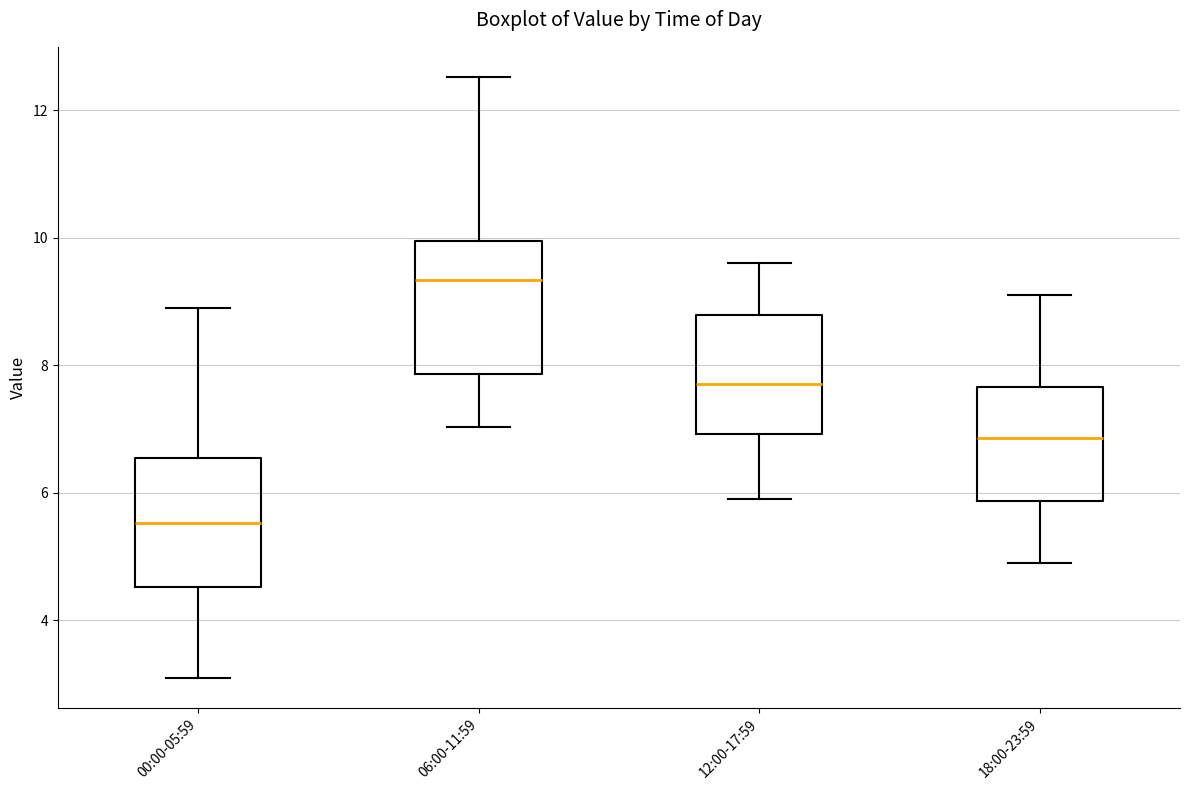

Reading left to right, read every box against the y-axis: the position of its median line, the range the box covers, and the ends of its whiskers. The values are not printed on the chart, so give them approximately, as read against the axis.

00:00-05:59: median 5.6, box 4.6 to 6.6, whiskers 3.2 to 9.0
06:00-11:59: median 9.4, box 7.8 to 10.0, whiskers 7.0 to 12.6
12:00-17:59: median 7.8, box 7.0 to 8.8, whiskers 6.0 to 9.6
18:00-23:59: median 6.8, box 5.8 to 7.6, whiskers 5.0 to 9.2